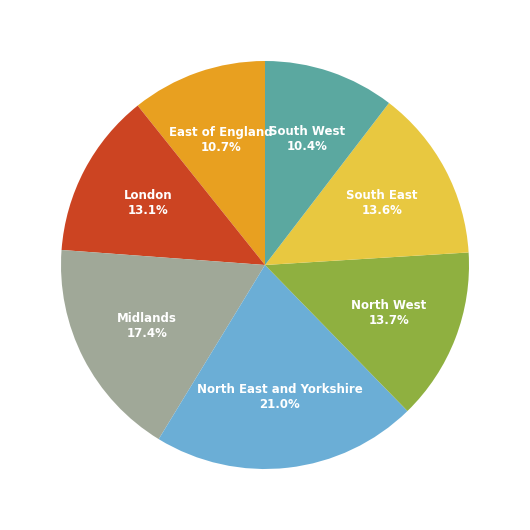

Is there any slice that represents more than half of the pie?

No